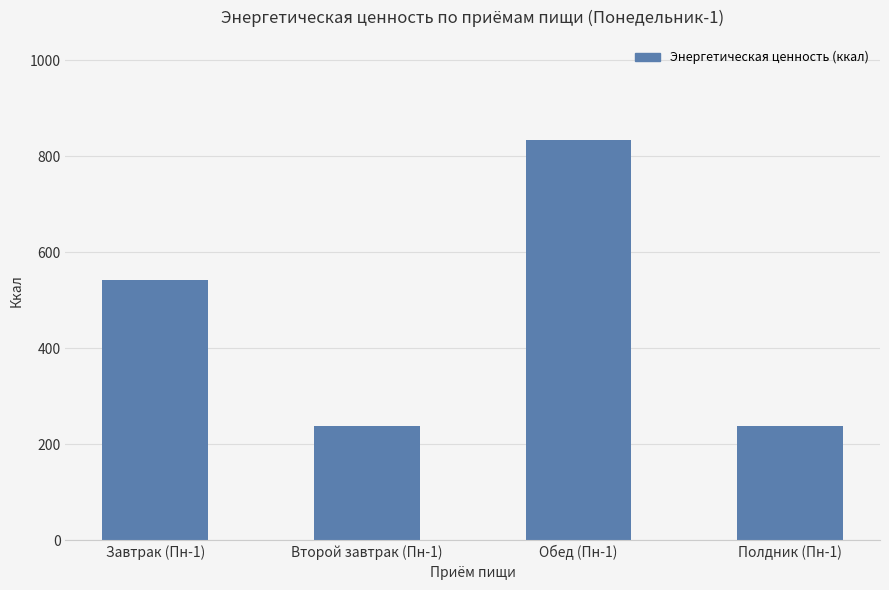

What is the label of the 4th bar from the left?

Полдник (Пн-1)